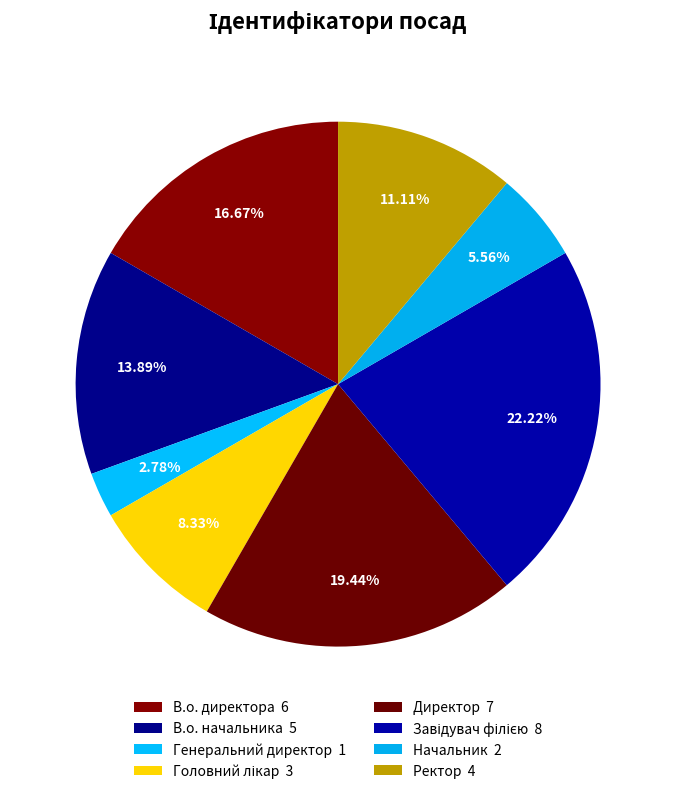

To the nearest percent, what is the difference between the largest and smallest slice percentages?

19%